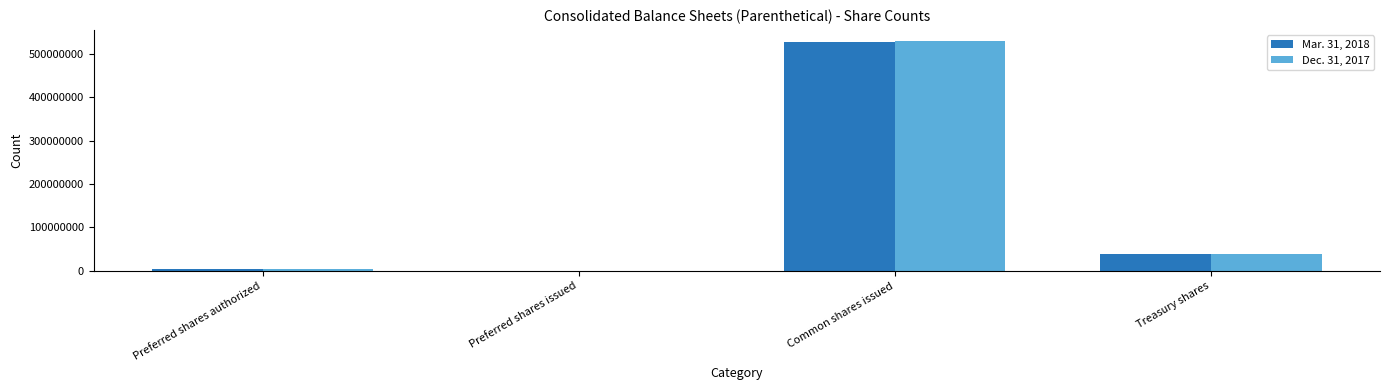

At which category is the sum across all series the highest?

Common shares issued